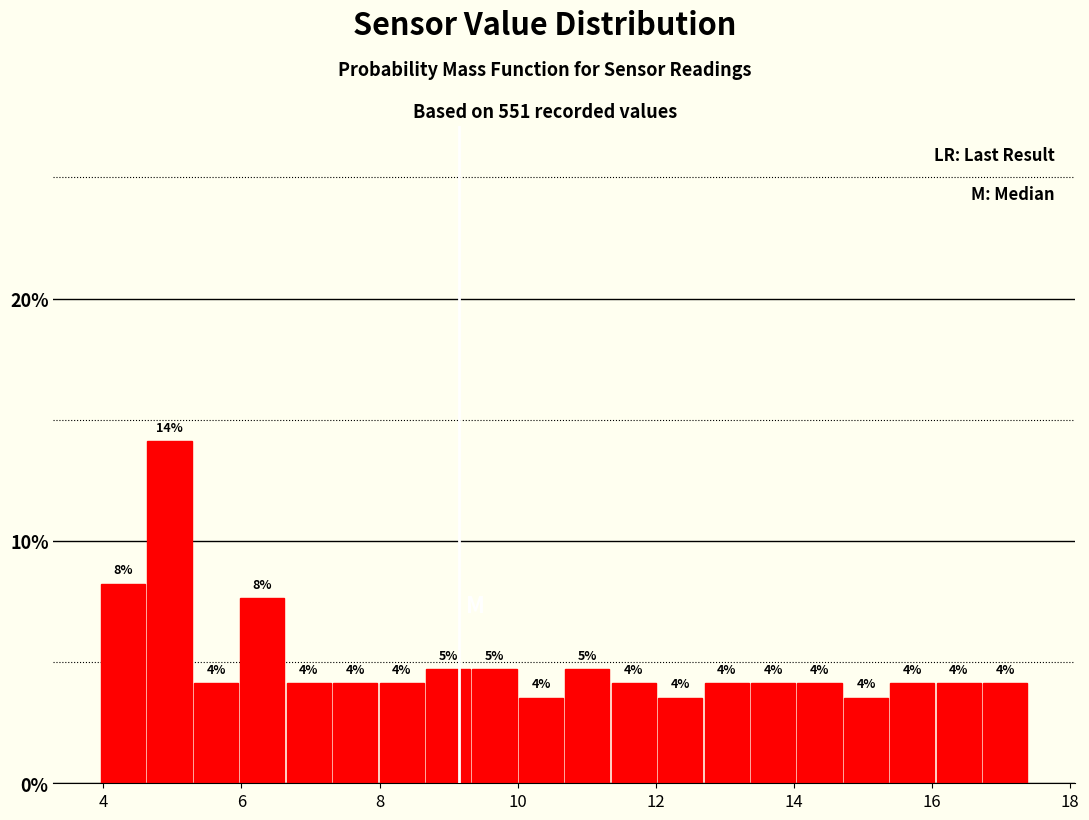

Read against the x-axis, roughly where is the centre of the tallest bar?

5.0